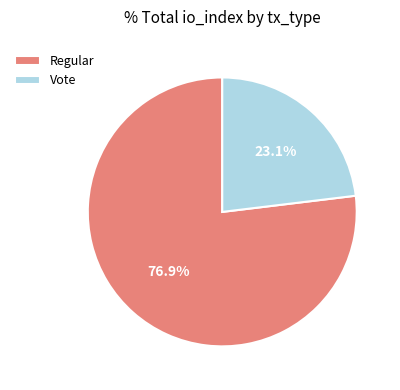

To the nearest percent, what percentage of the pie is Regular?

77%